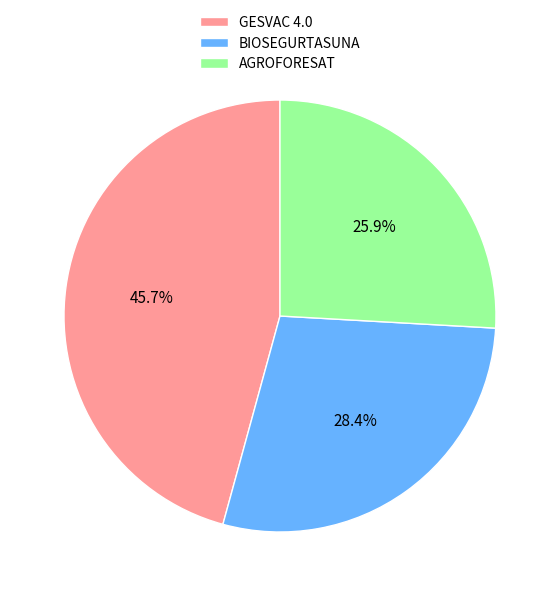

Count the number of slices in the pie.

3